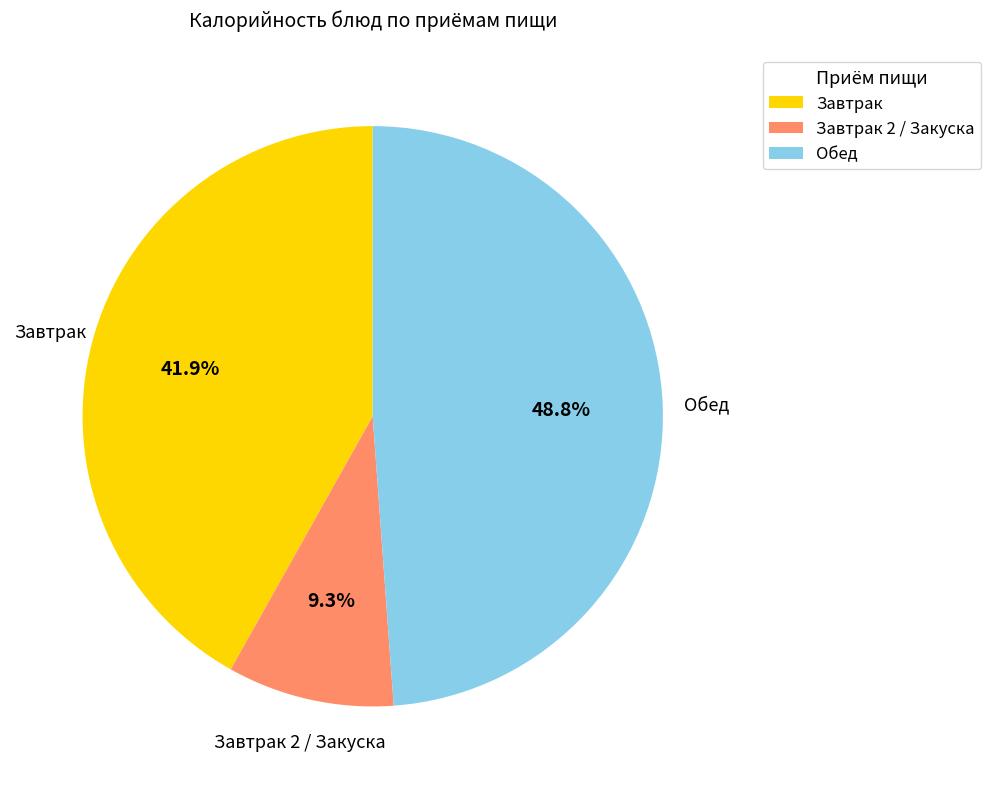

Rank the categories by value from lowest to highest.

Завтрак 2 / Закуска, Завтрак, Обед